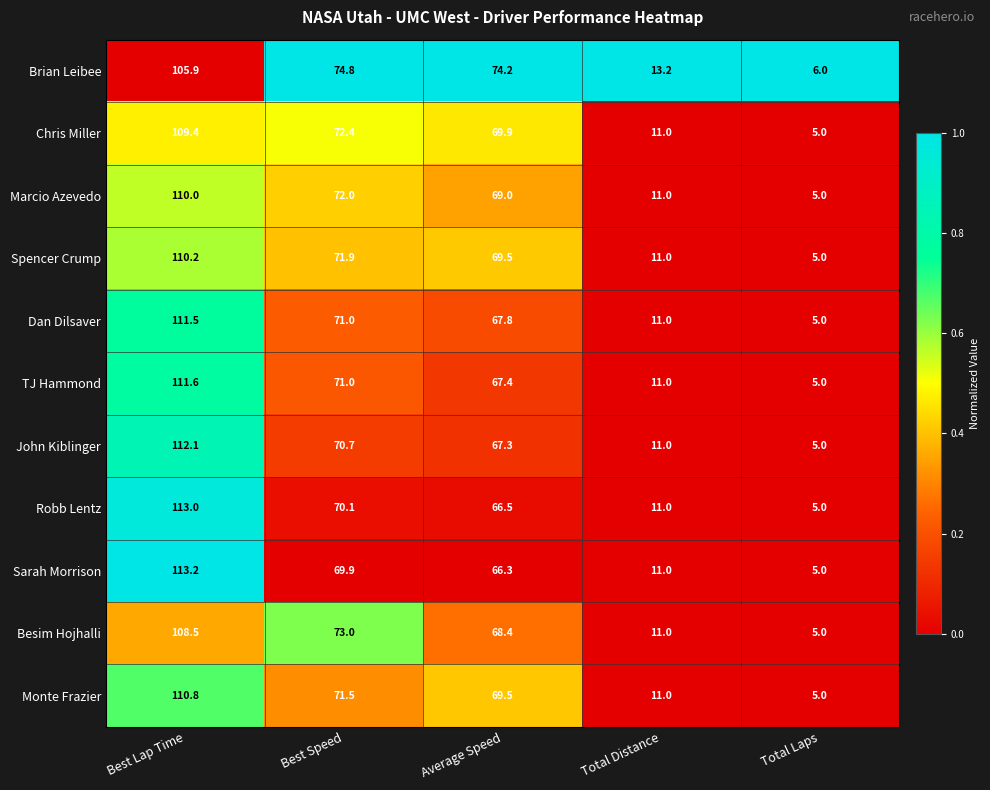

What is the difference between the Sarah Morrison values at Best Speed and Average Speed?

3.6